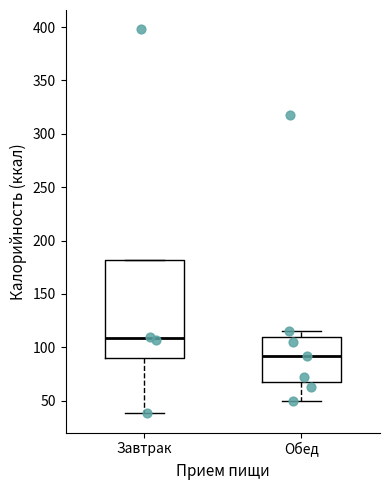

Reading left to right, transcribe this box plot: for each box, give where its median line is, the range the box spans, and where its two whiskers end, as read against the y-axis. The values are not printed on the chart, so give them approximately, as read against the axis.

Завтрак: median 110, box 90 to 180, whiskers 40 to 180
Обед: median 90, box 65 to 110, whiskers 50 to 115